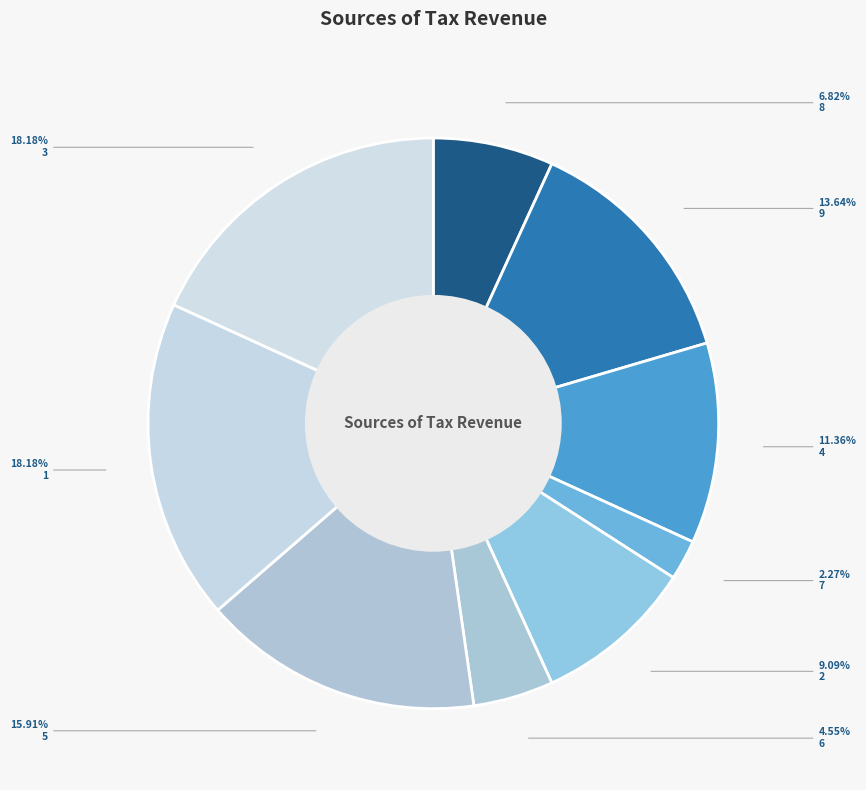

To the nearest percent, what percentage of the pie is 7?

2%